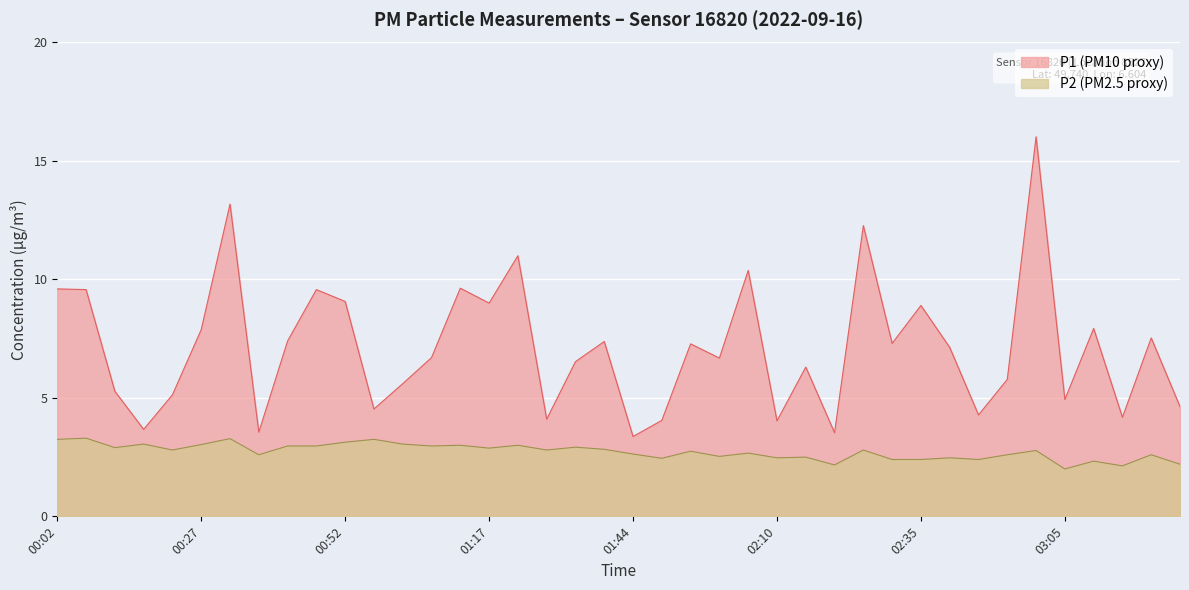

What is the difference between the second highest and minimum values in the P2 series?

1.3